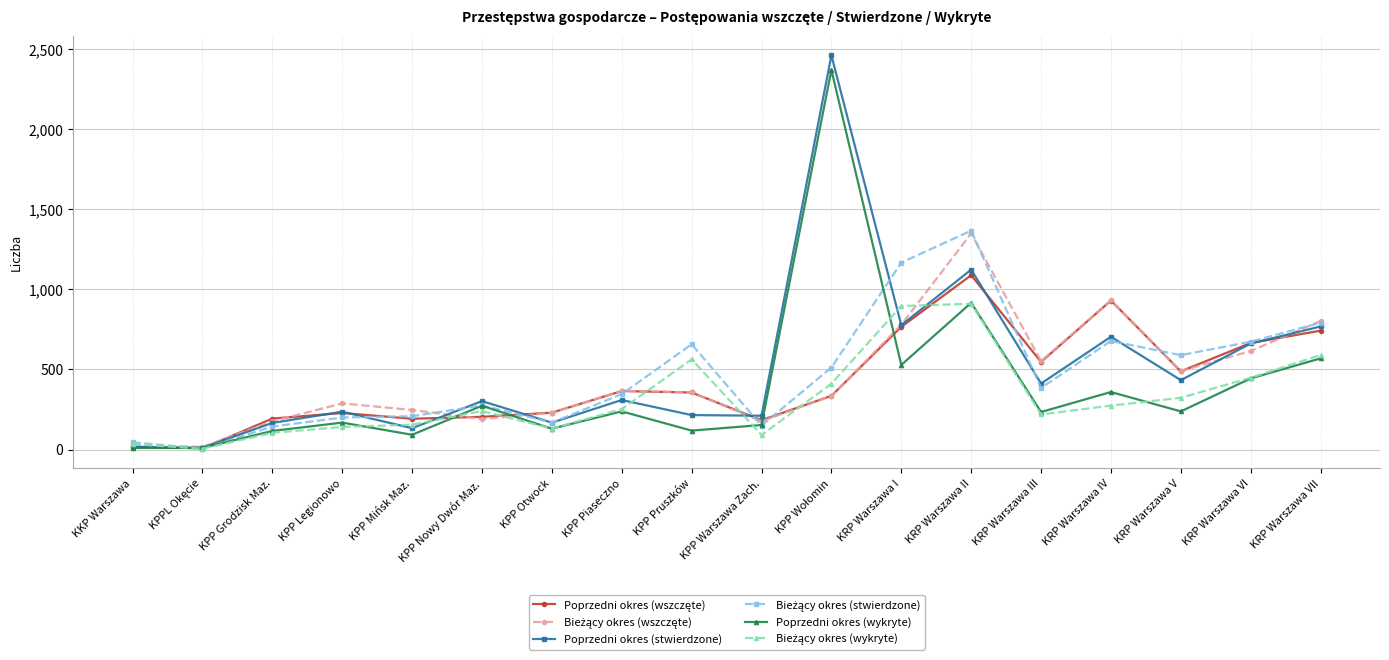

At which category is the sum across all series the highest?

KRP Warszawa II